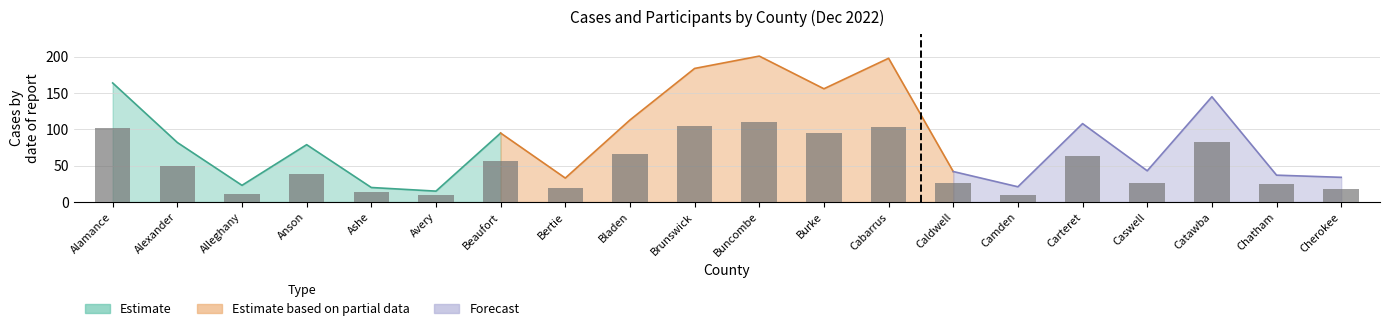

Reading left to right, transcribe all the data shown in this chart.

Alamance=102	Alexander=49	Alleghany=11	Anson=38	Ashe=14	Avery=10	Beaufort=56	Bertie=20	Bladen=66	Brunswick=105	Buncombe=110	Burke=95	Cabarrus=103	Caldwell=26	Camden=10	Carteret=64	Caswell=26	Catawba=83	Chatham=25	Cherokee=18